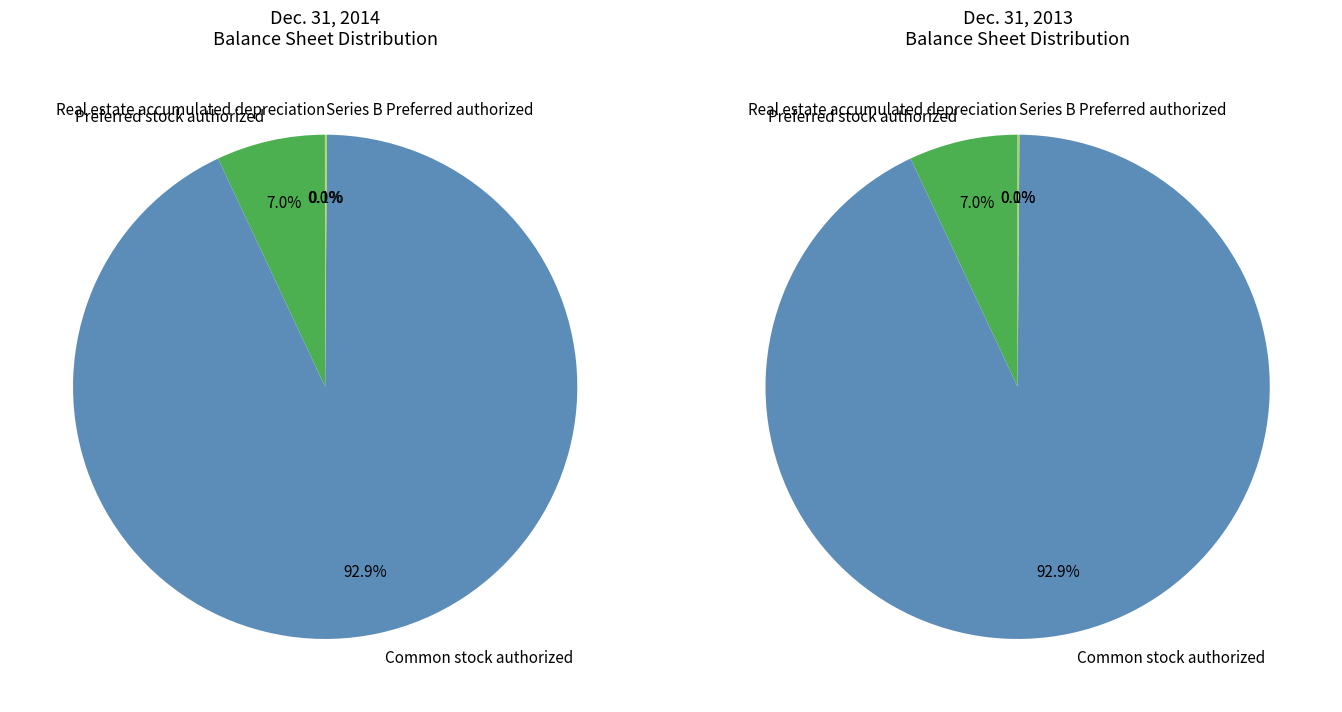

Rank the categories by value from lowest to highest.

Real estate accumulated depreciation, Series B Preferred authorized, Preferred stock authorized, Common stock authorized